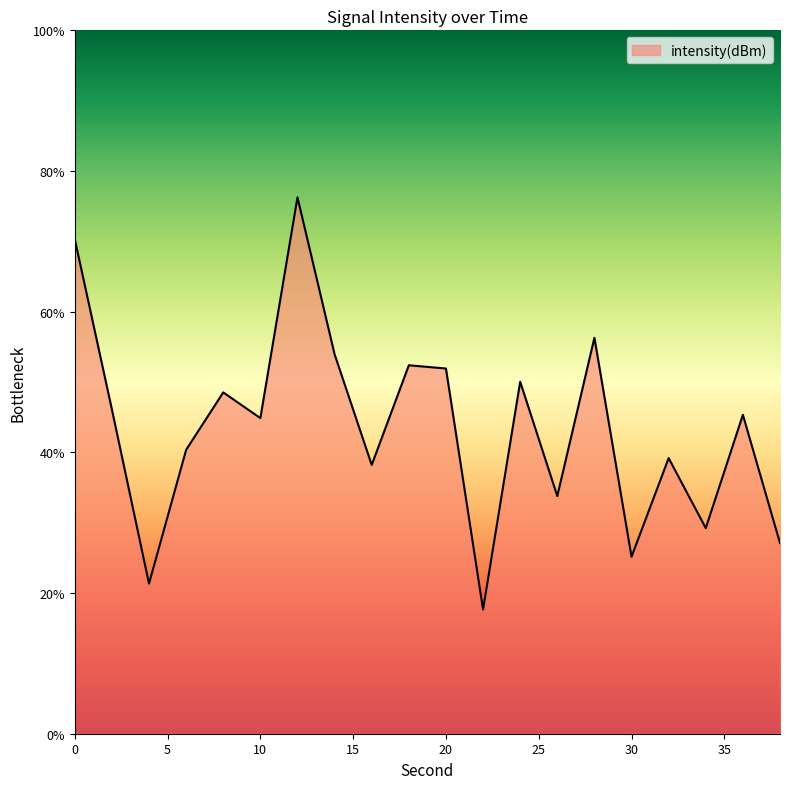

What is the difference between the maximum and minimum values?

58.6